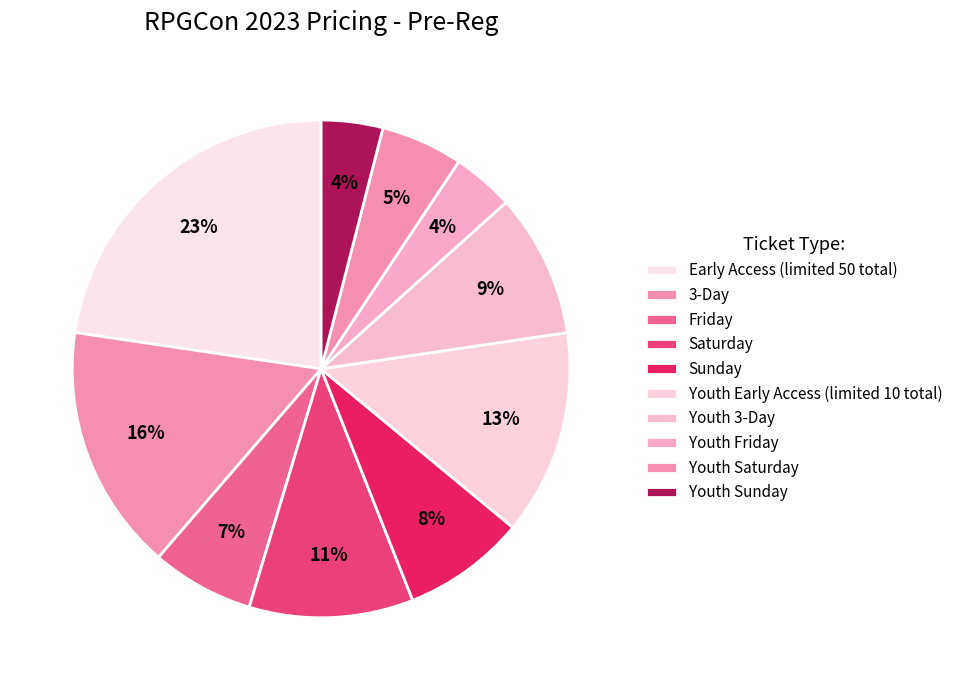

The Sunday slice represents 8% of the pie. True or false?

True